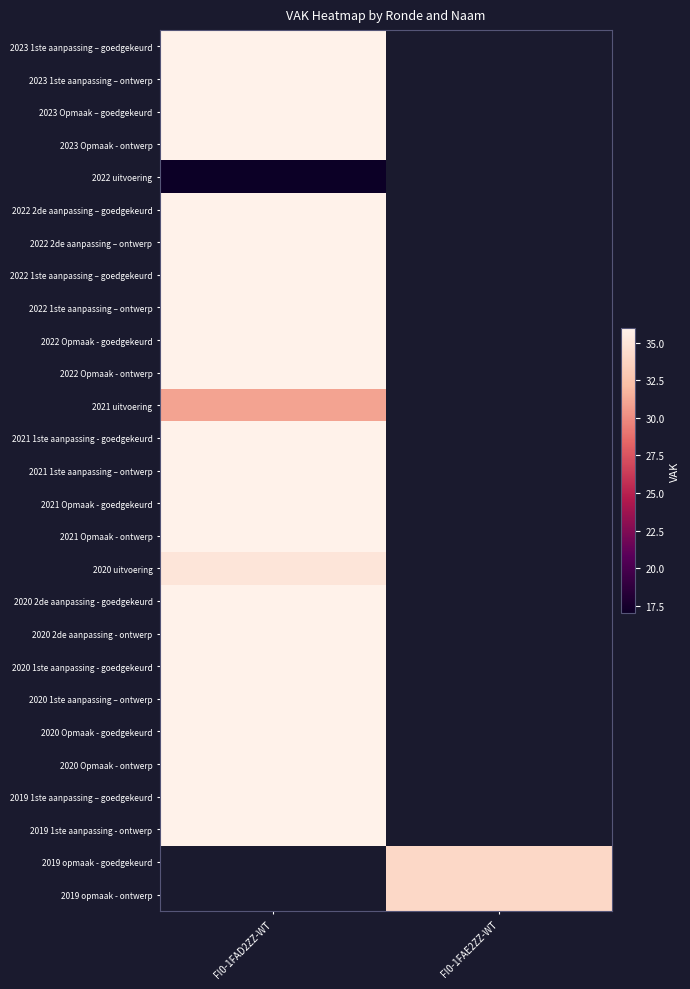

Which category has the highest value in the 2021 uitvoering series?

FI0-1FAD2ZZ-WT